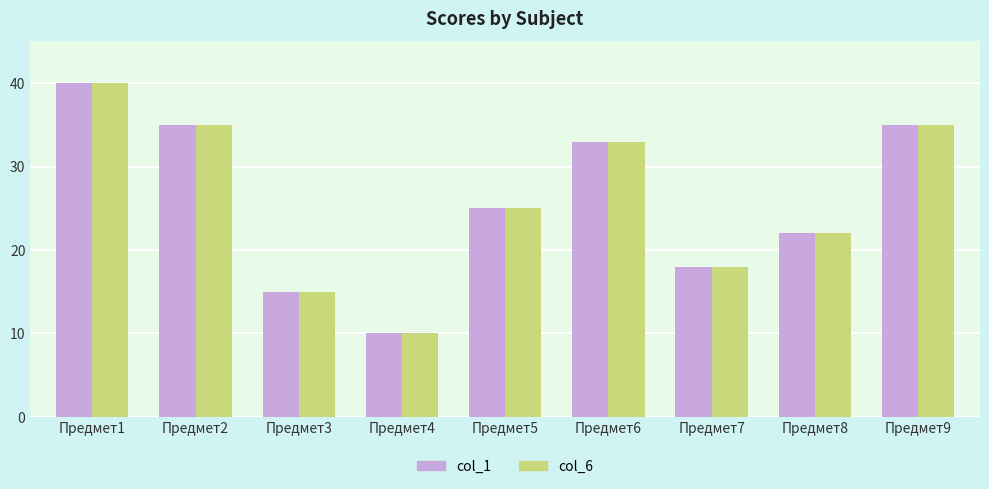

At which label is col_1 closest to 25?

Предмет5